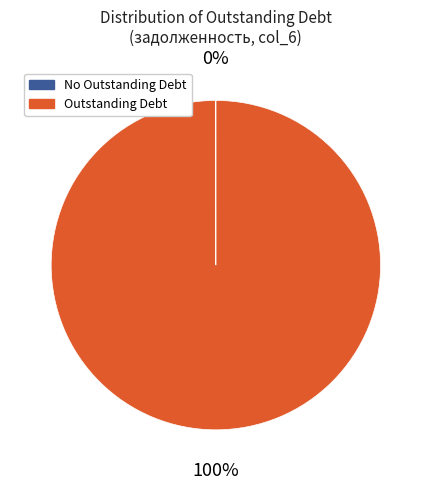

To the nearest percent, what is the difference between the largest and smallest slice percentages?

100%